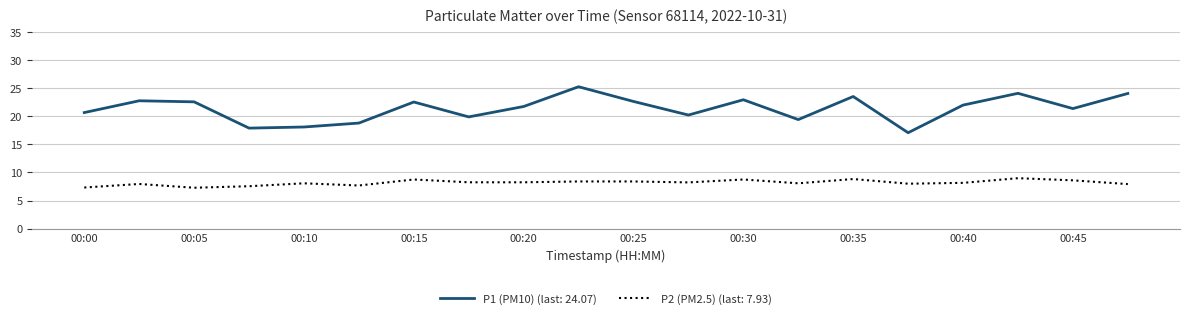

Rank the series by their average value, from lowest to highest.

P2 (PM2.5) (last: 7.93), P1 (PM10) (last: 24.07)